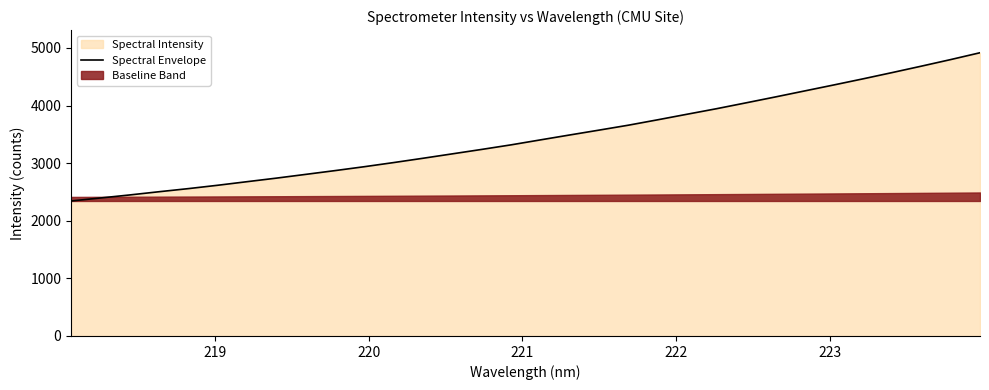

What is the value of the 22nd point from the left?

3848.7